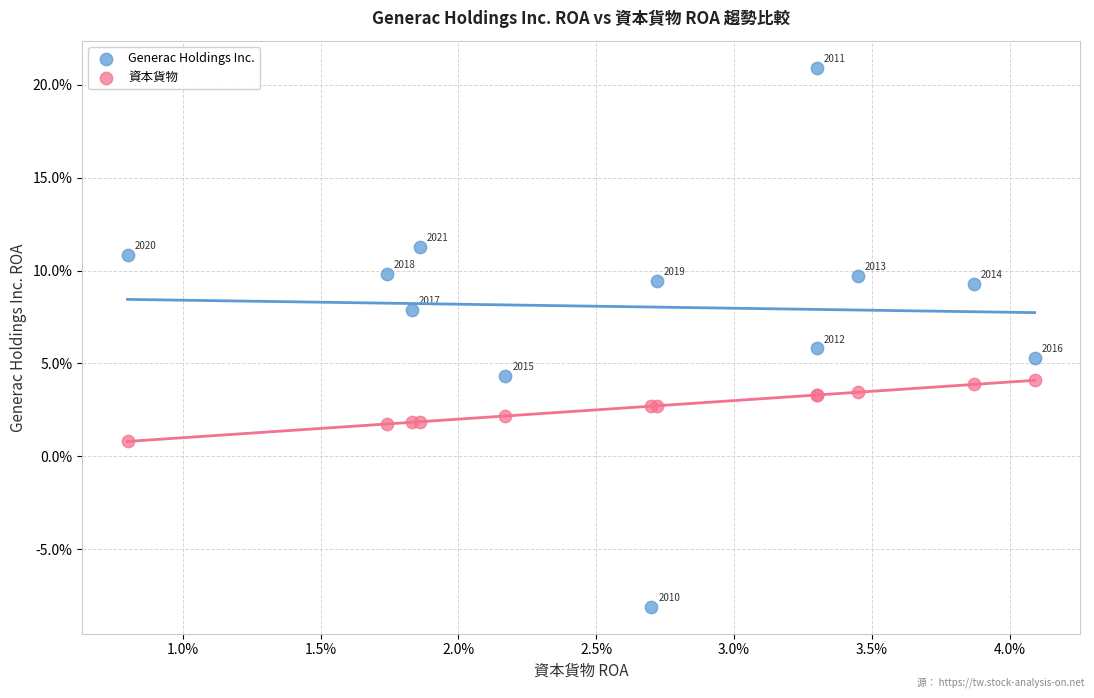

What are all the series names shown in the legend?

Generac Holdings Inc., 資本貨物